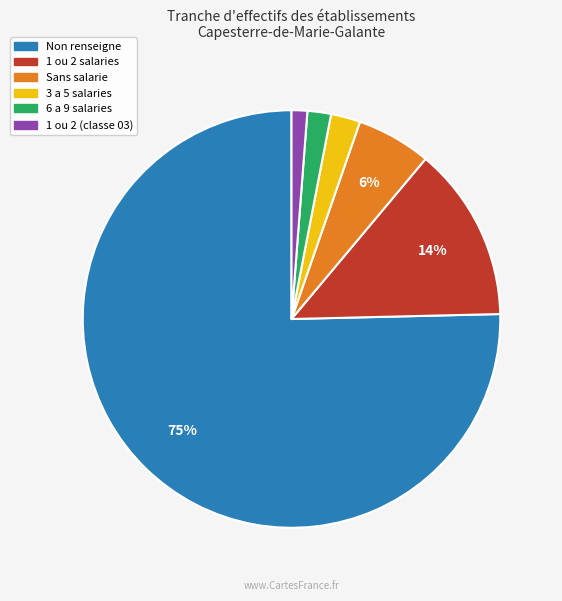

To the nearest percent, what is the average slice percentage?

17%